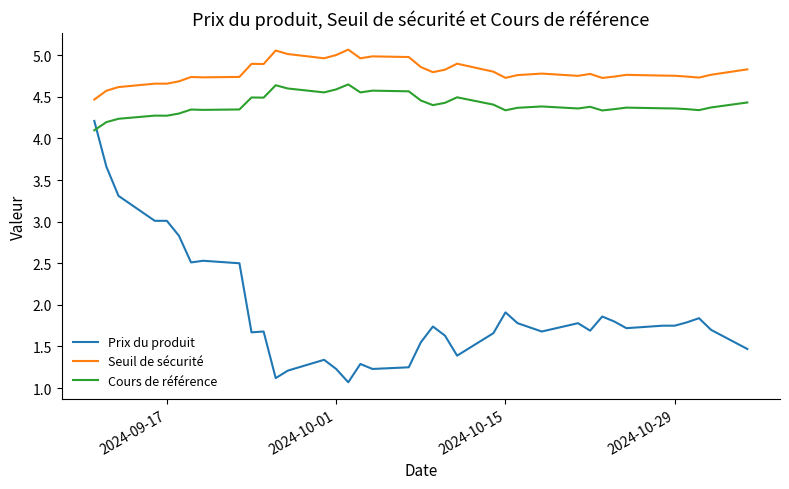

True or false: Cours de référence has more than 0 points higher than both neighbors.

True